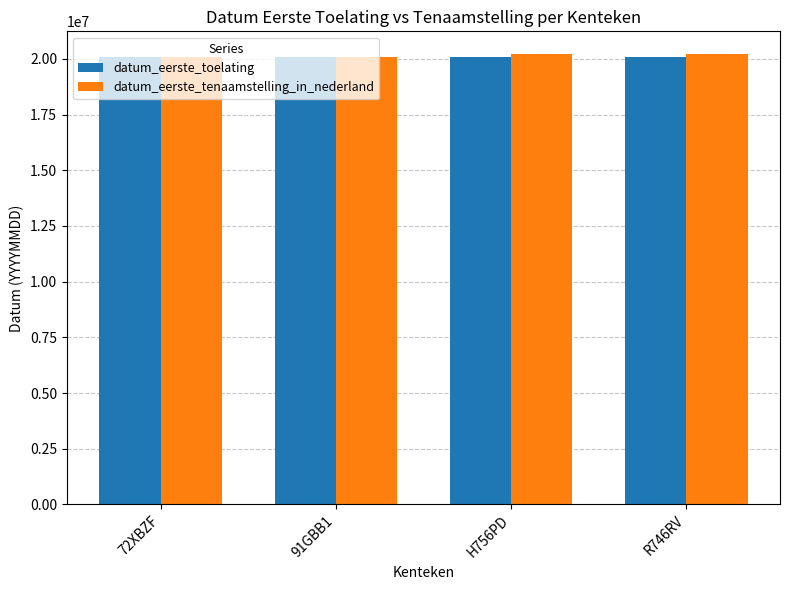

How many groups of bars are there?

4